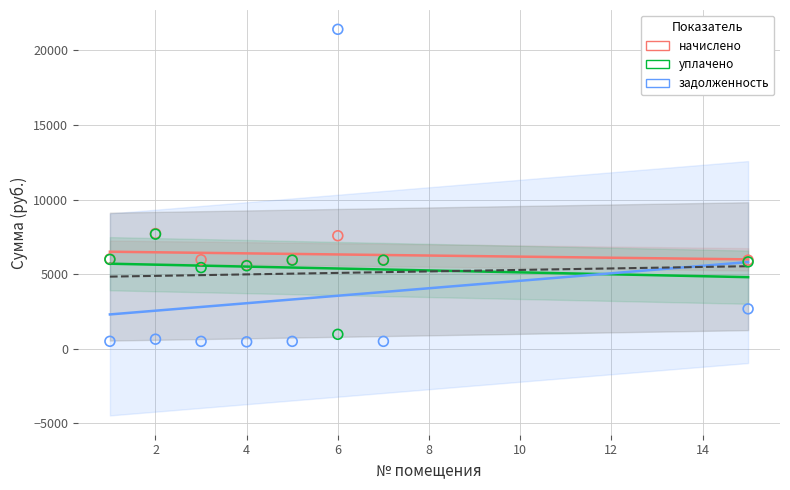

What are all the series names shown in the legend?

начислено, уплачено, задолженность